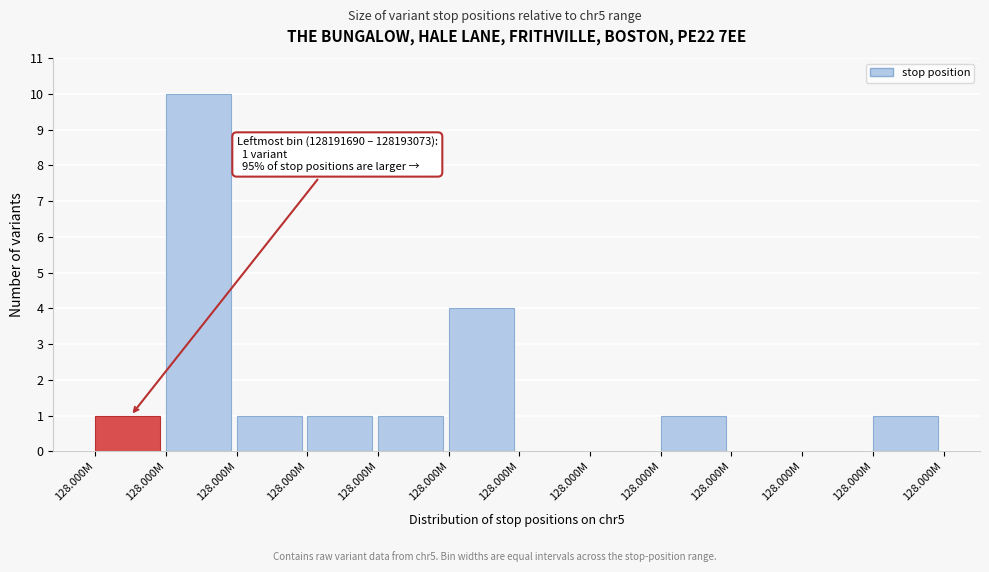

How many categories are shown in the chart?

12